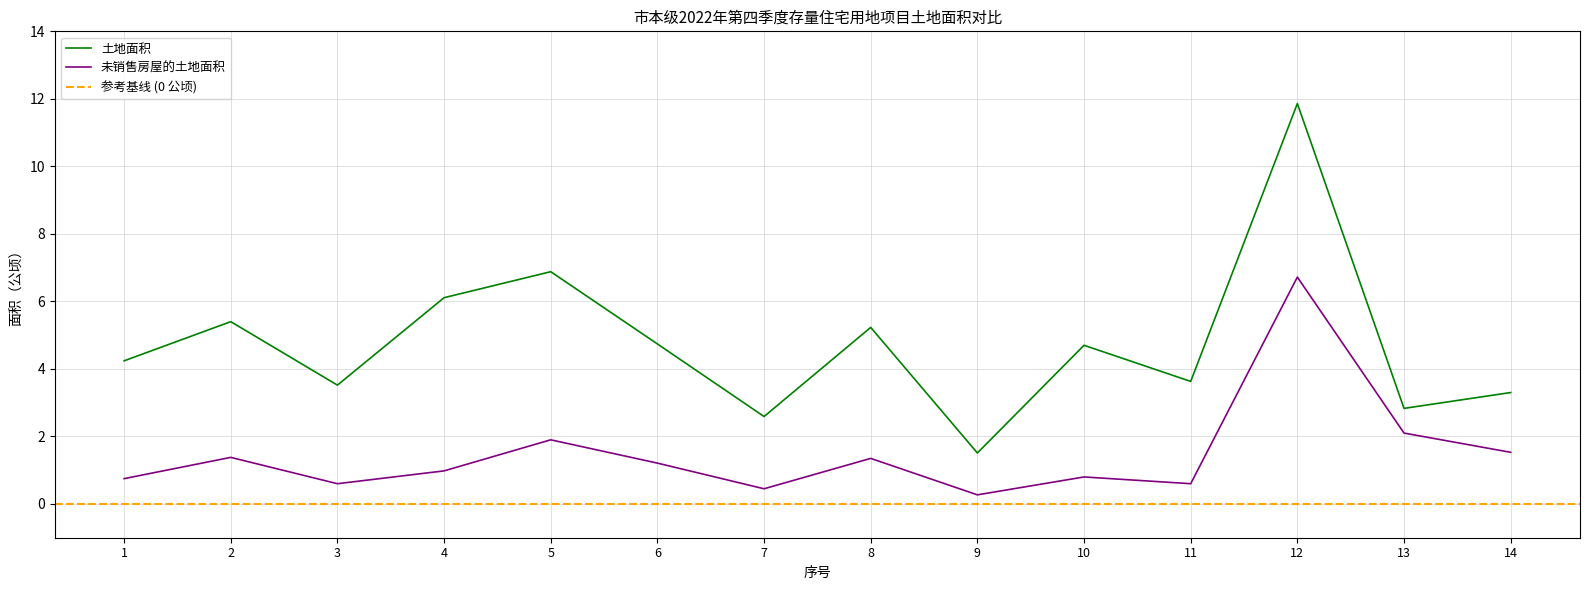

Reading left to right, extract all data points from this chart.

土地面积: 1=4.2	2=5.4	3=3.5	4=6.1	5=6.9	6=4.7	7=2.6	8=5.2	9=1.5	10=4.7	11=3.6	12=11.9	13=2.8	14=3.3
未销售房屋的土地面积: 1=0.8	2=1.4	3=0.6	4=1.0	5=1.9	6=1.2	7=0.5	8=1.4	9=0.3	10=0.8	11=0.6	12=6.7	13=2.1	14=1.5